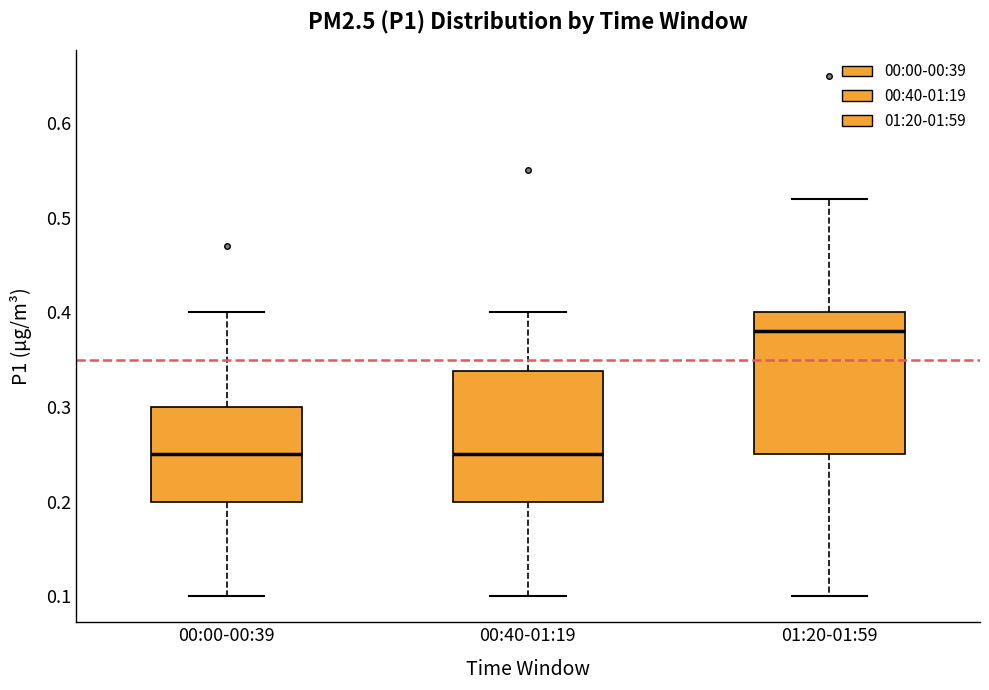

Reading left to right, transcribe this box plot: for each box, give where its median line is, the range the box spans, and where its two whiskers end, as read against the y-axis. The values are not printed on the chart, so give them approximately, as read against the axis.

00:00-00:39: median 0.25, box 0.20 to 0.30, whiskers 0.10 to 0.40
00:40-01:19: median 0.25, box 0.20 to 0.34, whiskers 0.10 to 0.40
01:20-01:59: median 0.38, box 0.25 to 0.40, whiskers 0.10 to 0.52